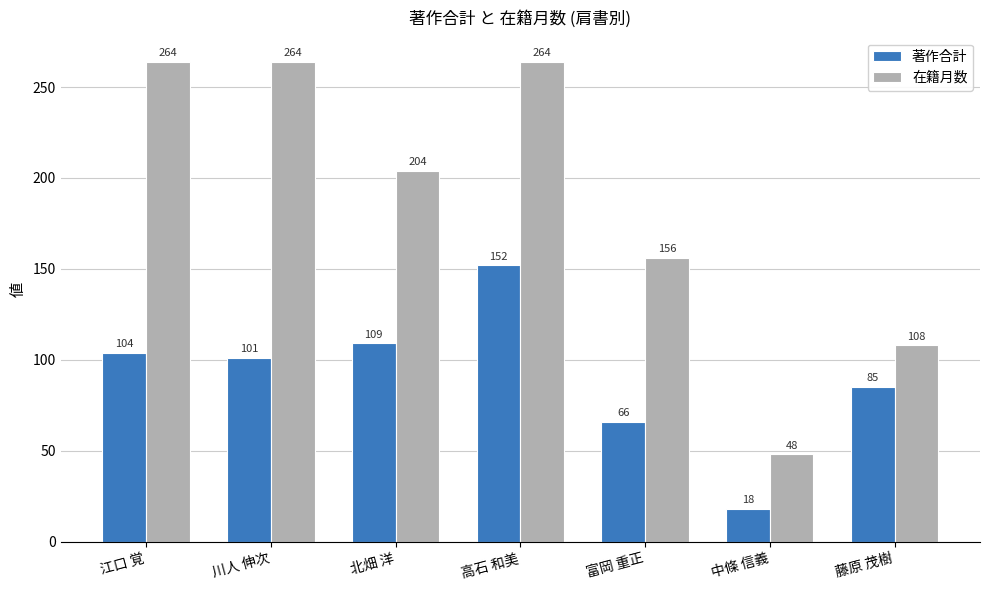

What value does the 著作合計 series have at 富岡 重正, to the nearest 10?

70